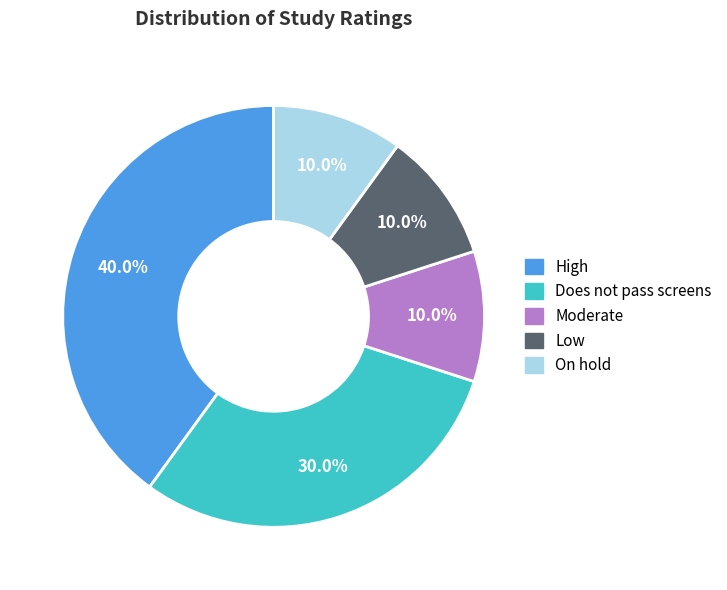

To the nearest percent, what is the difference between the Does not pass screens and High slice percentages?

10%